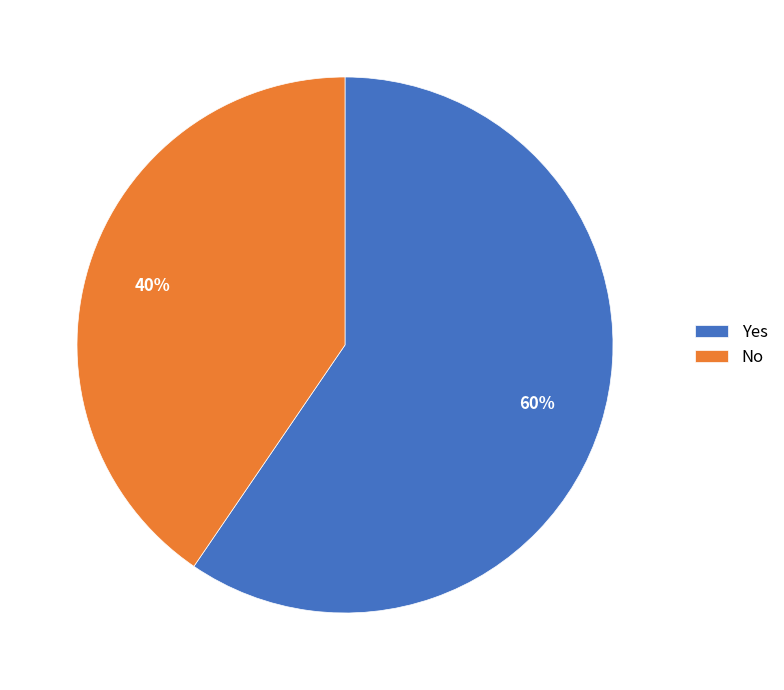

What percentage is the No slice, to the nearest percent?

40%